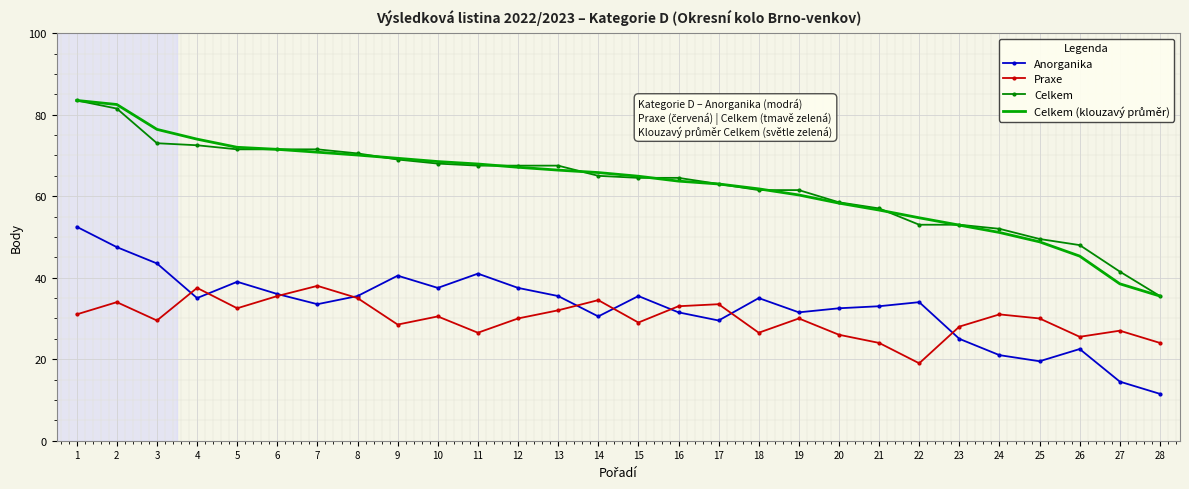

Is it true that Anorganika equals 37.5 at 12?

True